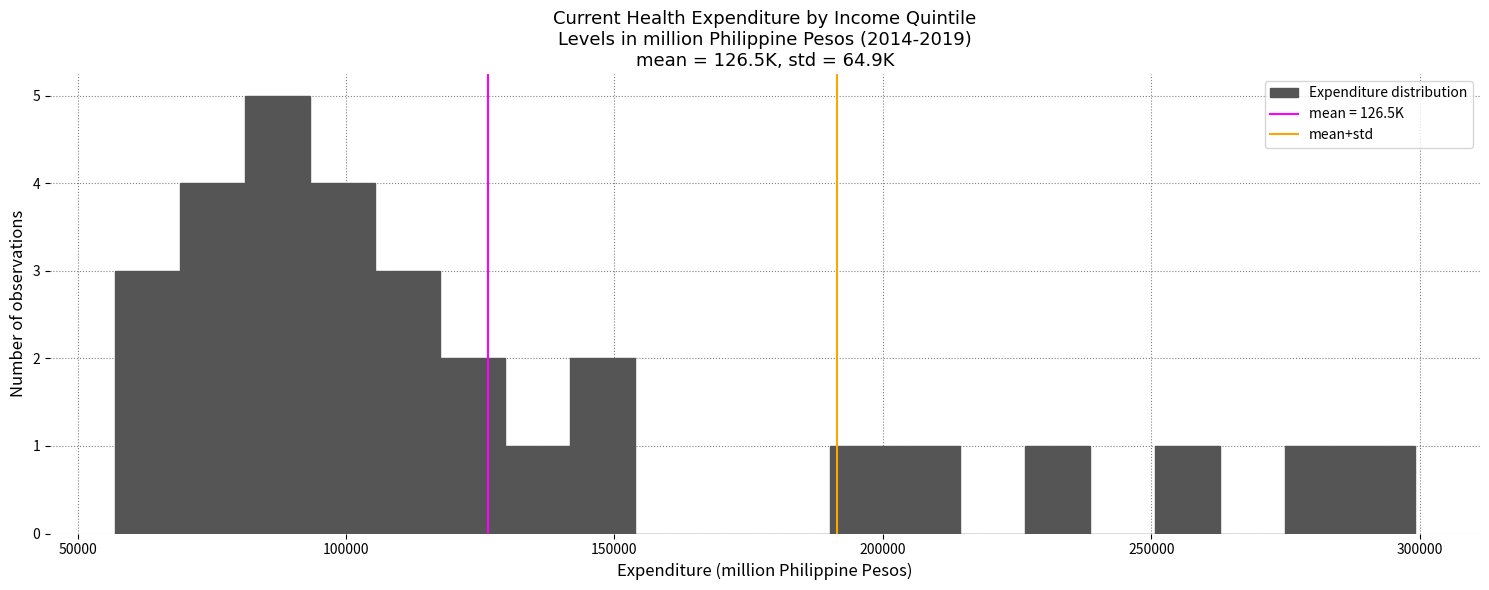

Around what value on the x-axis is the tallest bar? Give the approximate position of its centre, as read against the axis.

85000